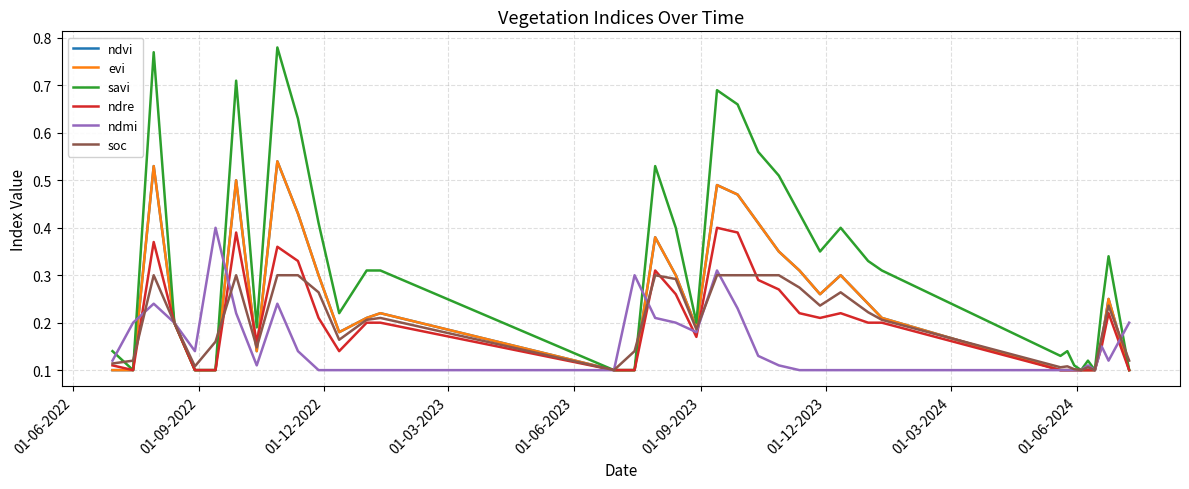

What is the difference between the maximum and minimum values in the soc series?

0.2